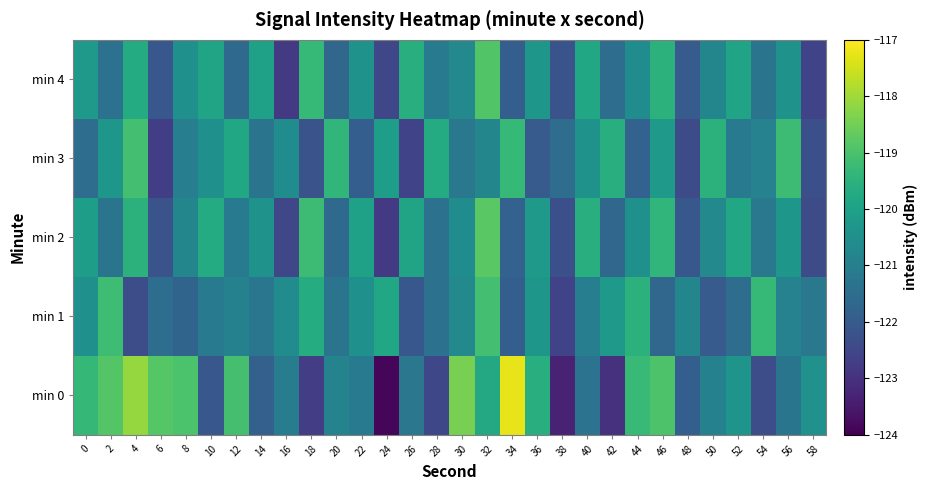

Between 40 and 58, which is larger?

58